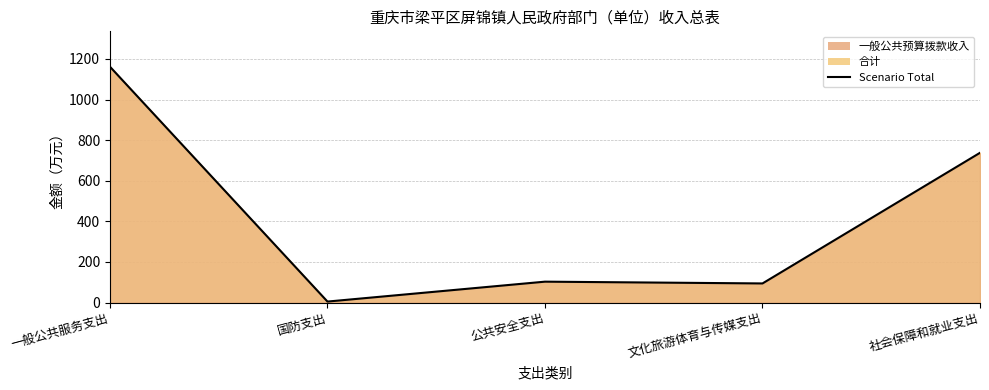

What is the average value?

420.4